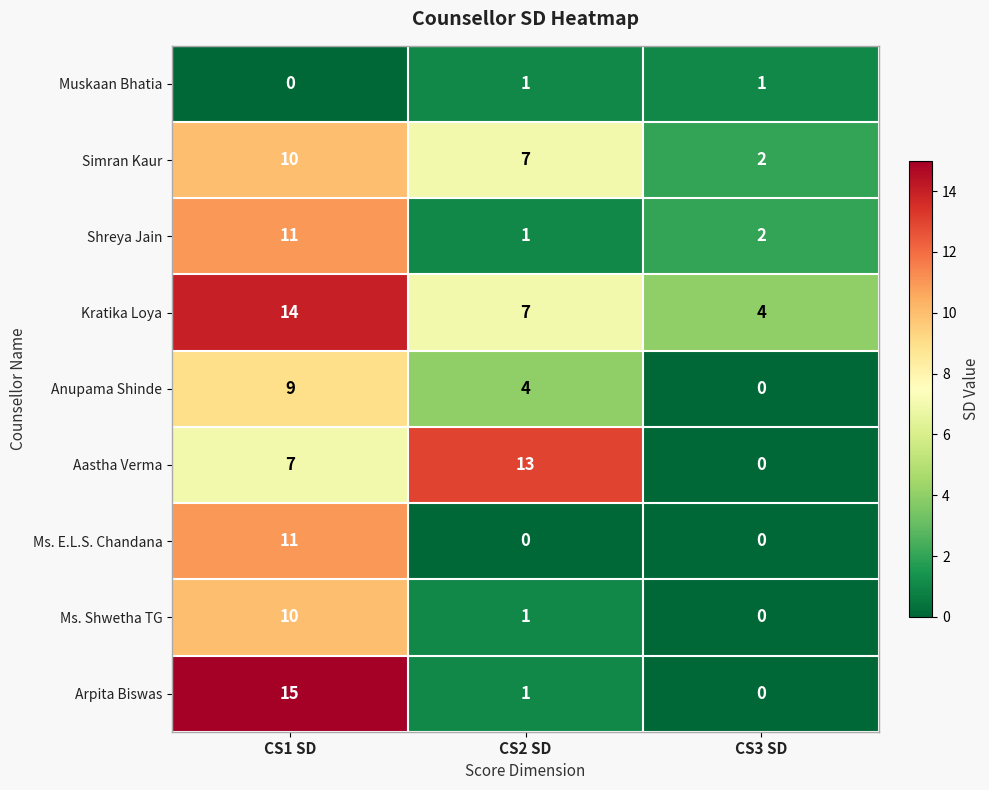

Where is Muskaan Bhatia nearest to the value 0?

CS1 SD